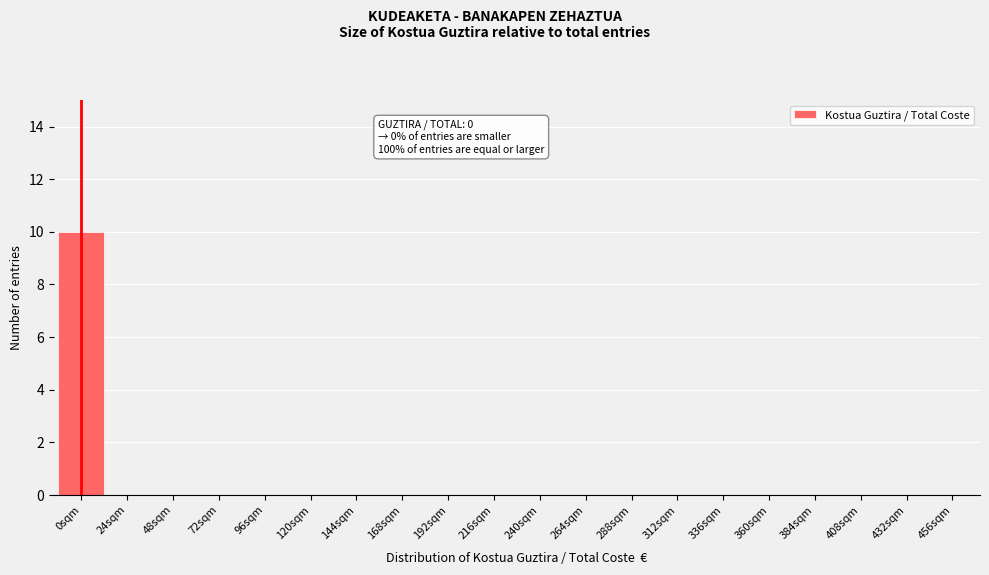

Reading left to right, transcribe all the data shown in this chart.

0sqm=10	24sqm=0	48sqm=0	72sqm=0	96sqm=0	120sqm=0	144sqm=0	168sqm=0	192sqm=0	216sqm=0	240sqm=0	264sqm=0	288sqm=0	312sqm=0	336sqm=0	360sqm=0	384sqm=0	408sqm=0	432sqm=0	456sqm=0